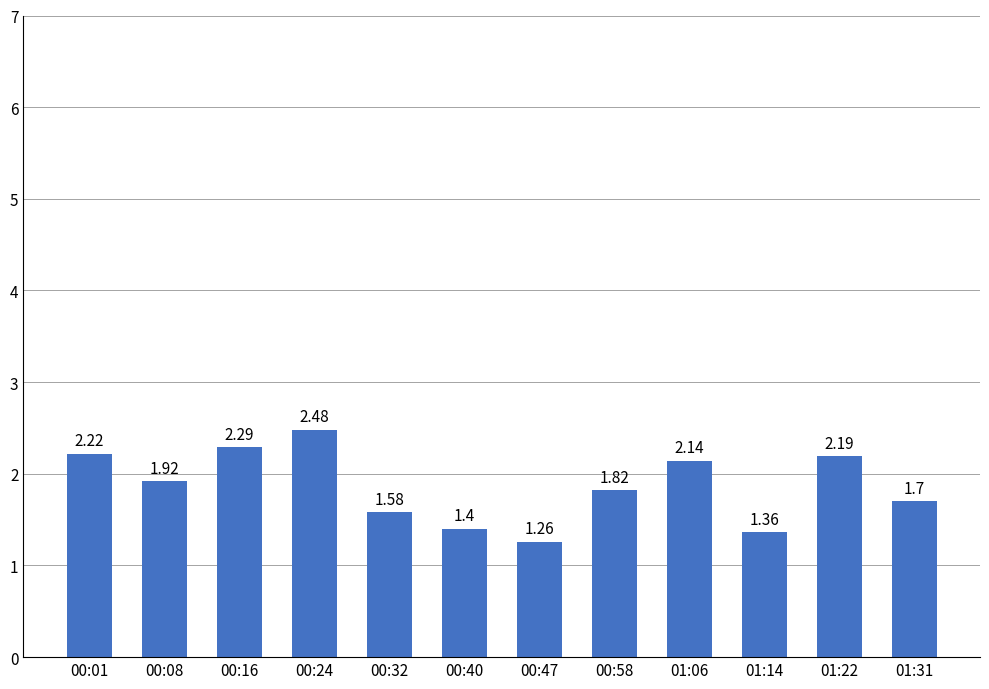

Rank the categories by value from highest to lowest.

00:24, 00:16, 00:01, 01:22, 01:06, 00:08, 00:58, 01:31, 00:32, 00:40, 01:14, 00:47